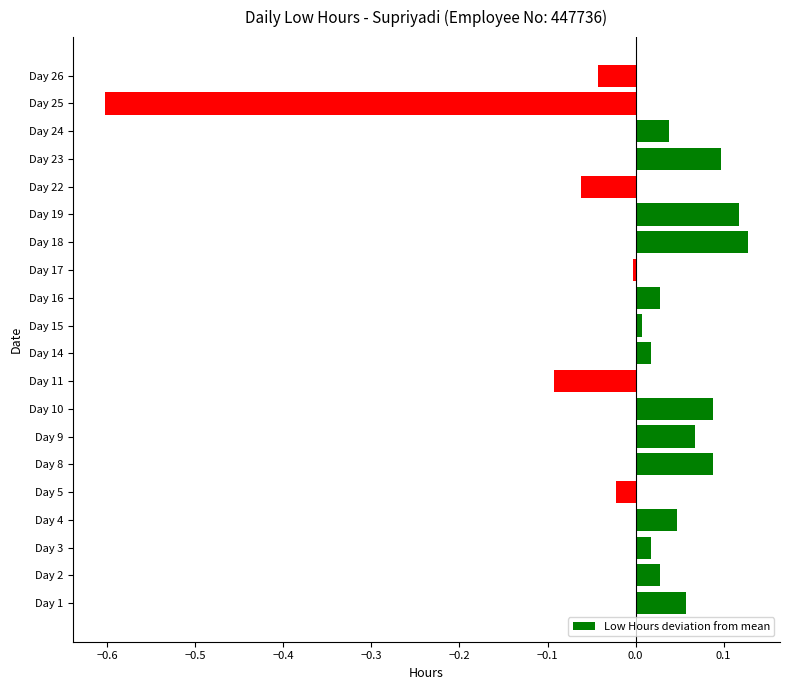

Count the number of data series in this chart.

1